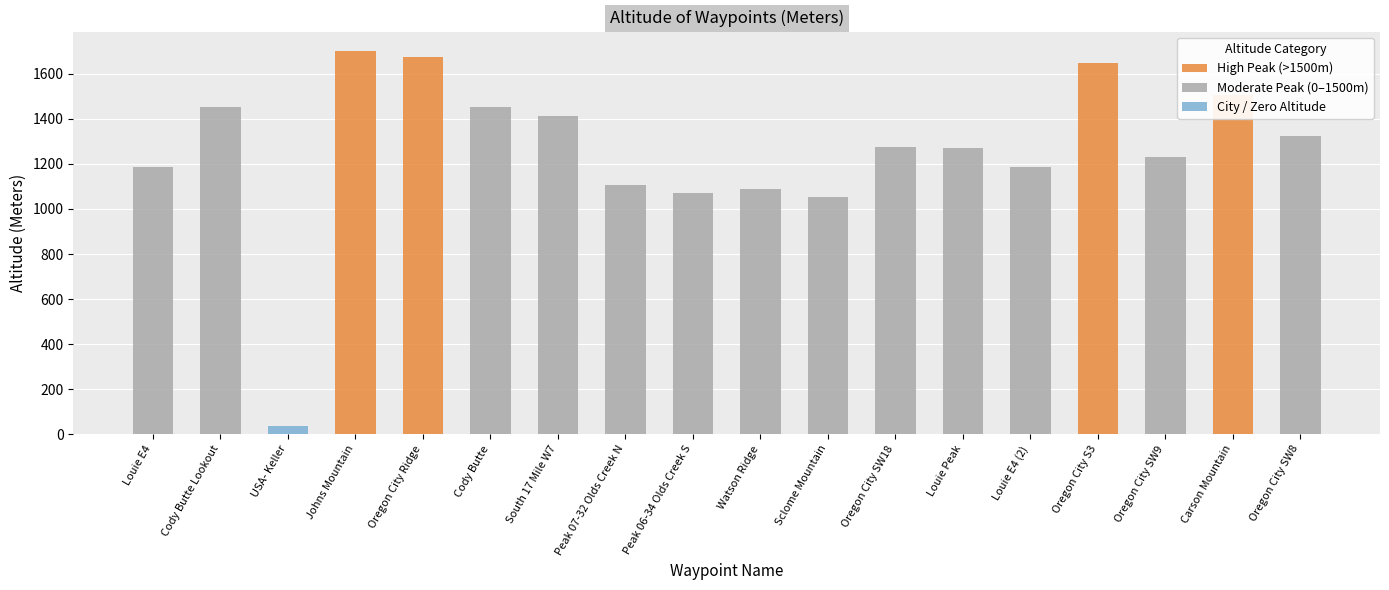

How many bars are there in total?

18